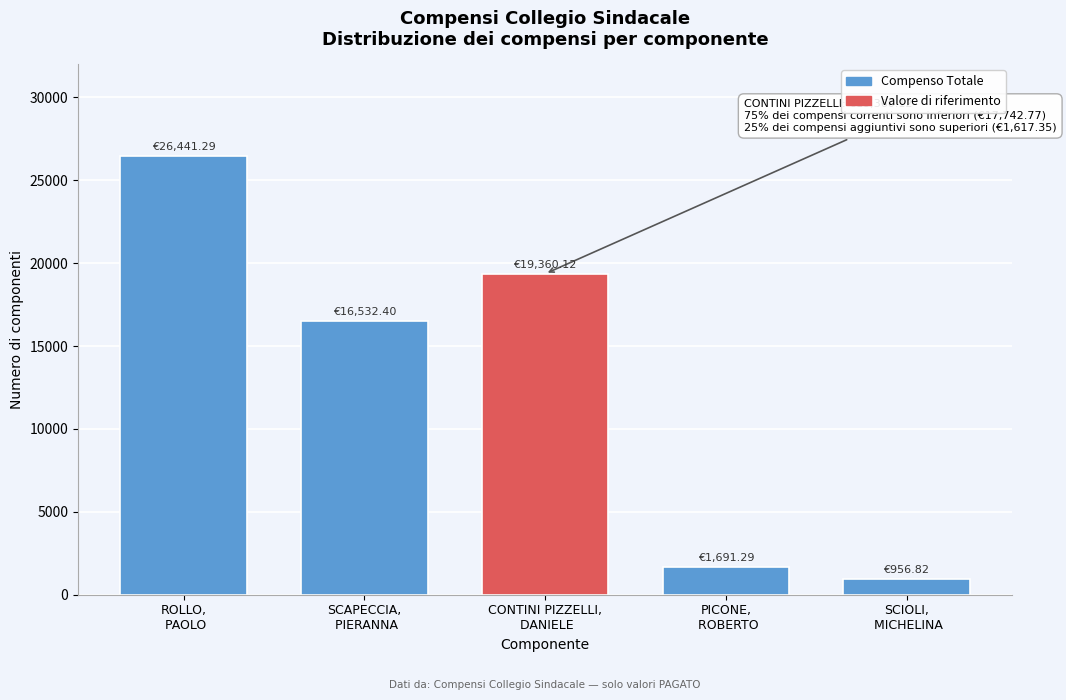

What is the average value?

12996.4